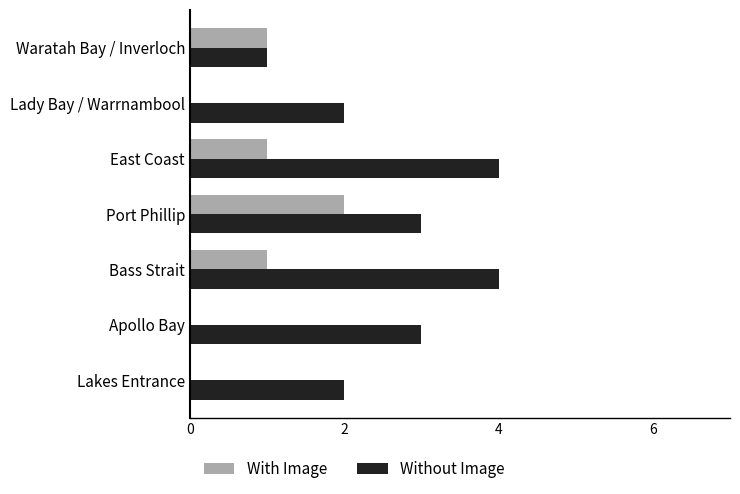

What is the maximum value for Without Image?

4